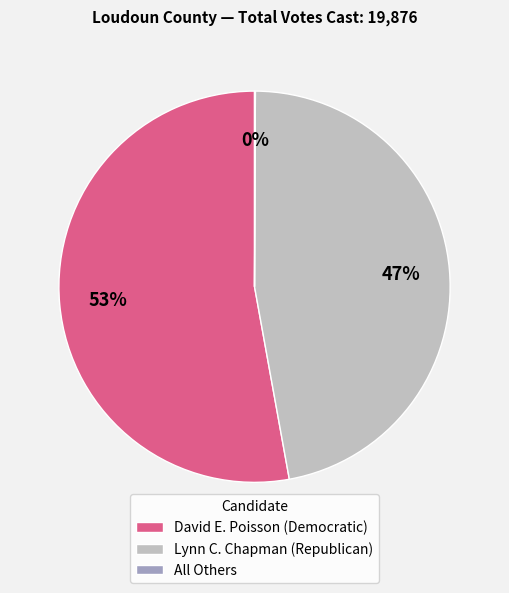

Does David E. Poisson (Democratic) account for over 50% of the chart?

Yes